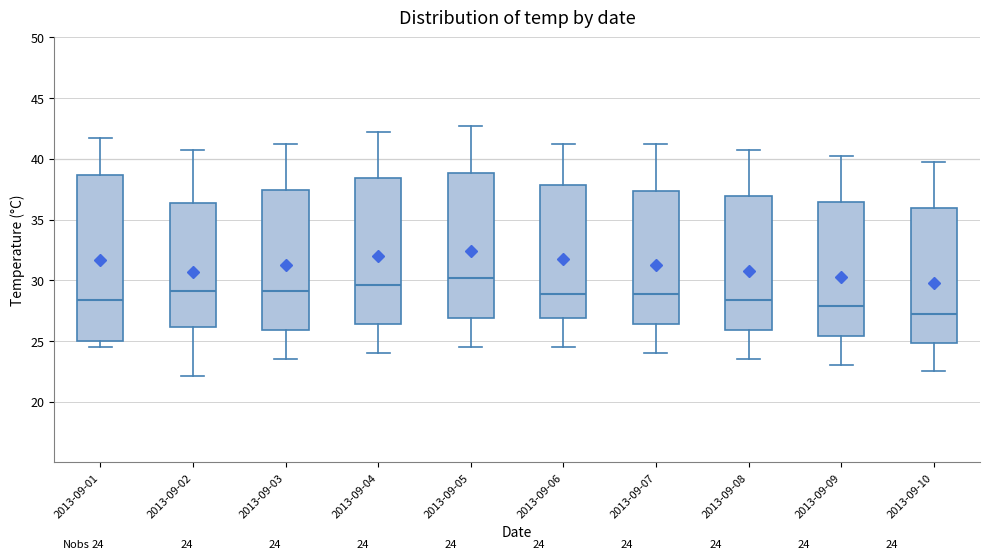

Which box is the tallest, from its lower edge to its upper edge?

2013-09-01